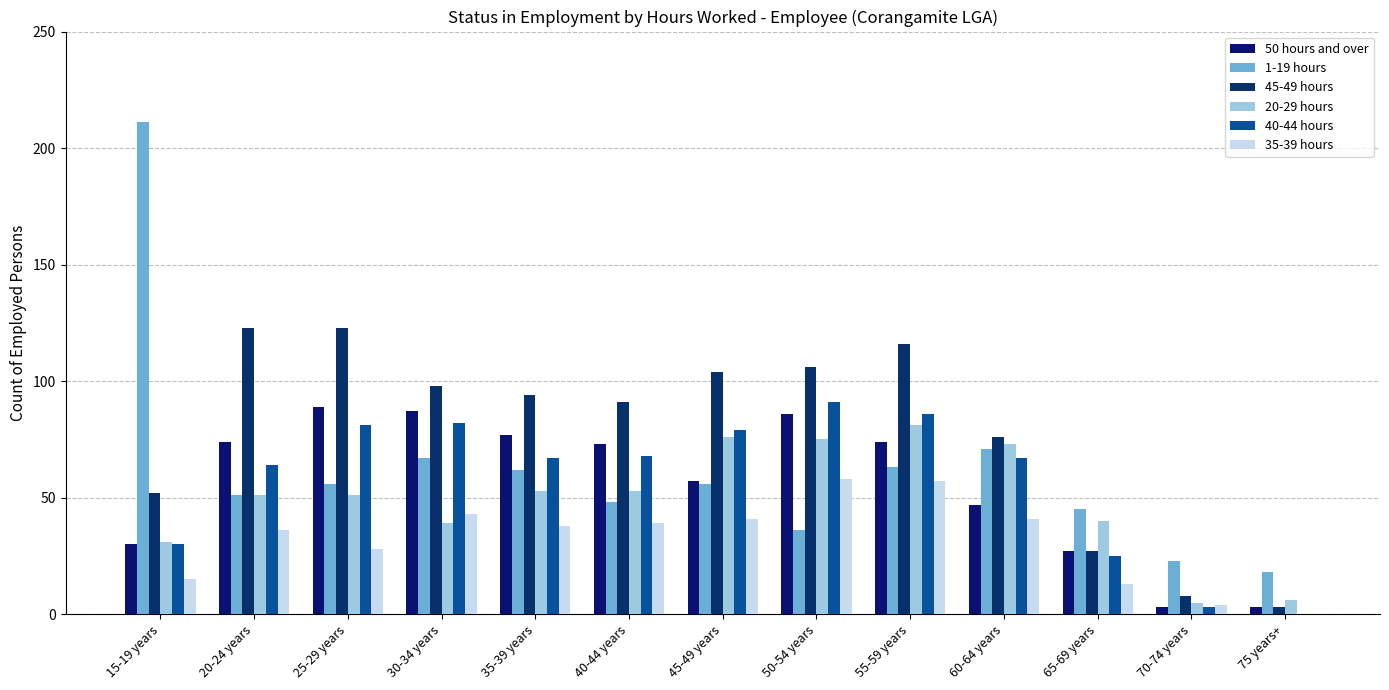

What is the difference between the highest and lowest values at 30-34 years?

59